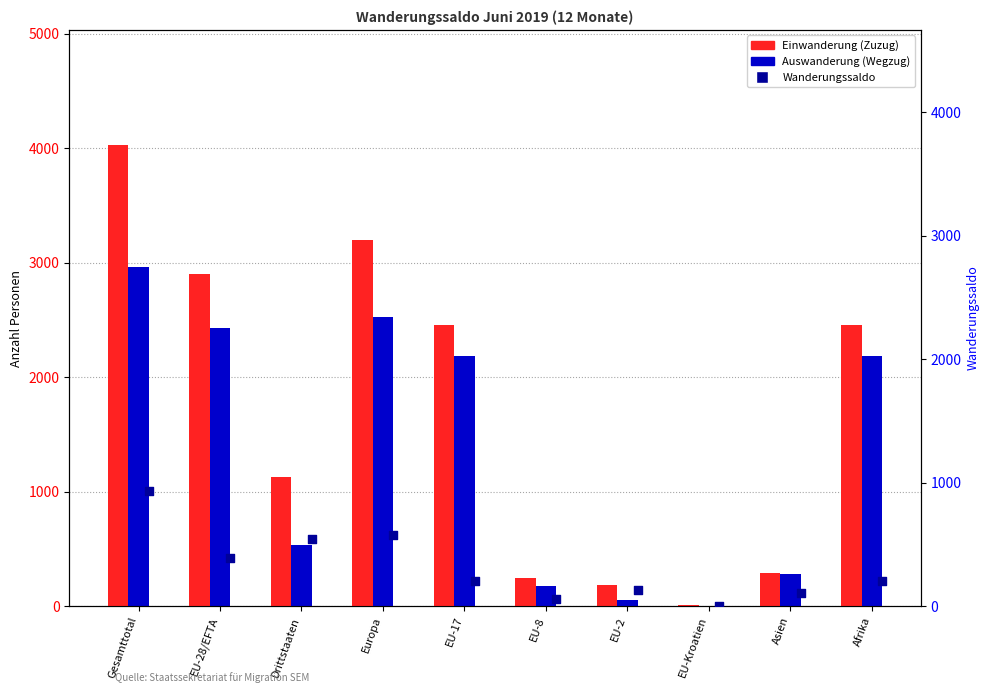

What is the total value across all series at EU-Kroatien?

18